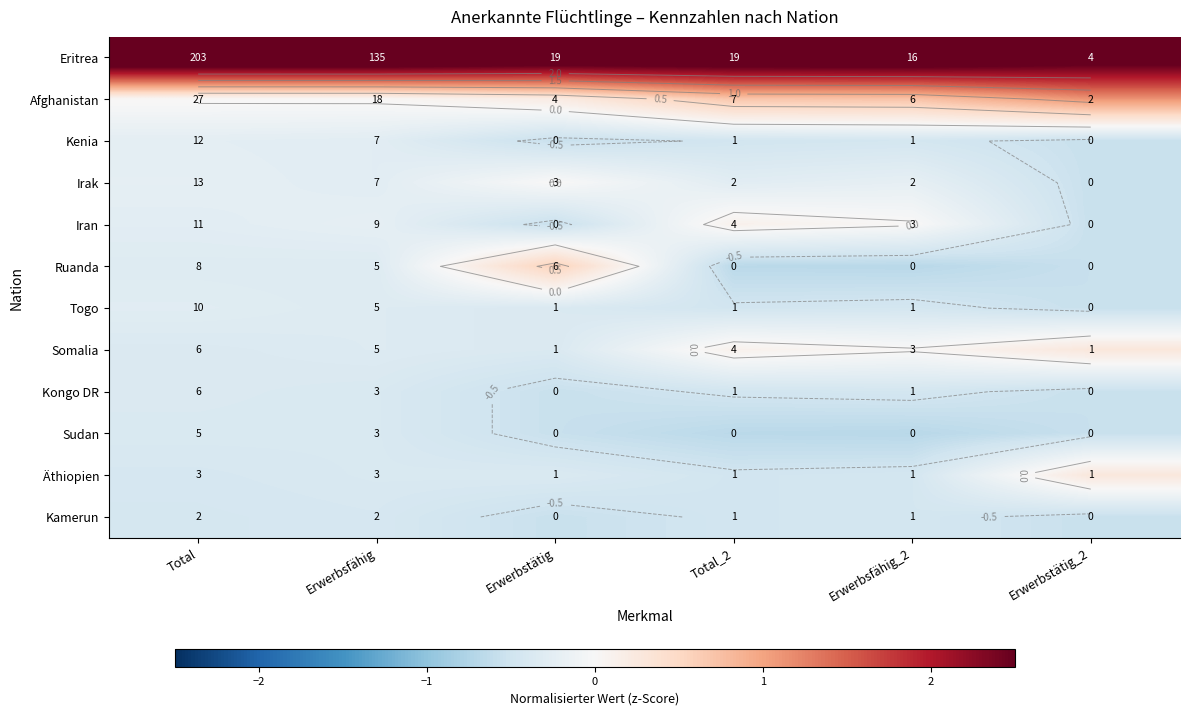

At which label does Kamerun reach its minimum?

Erwerbstätig_2